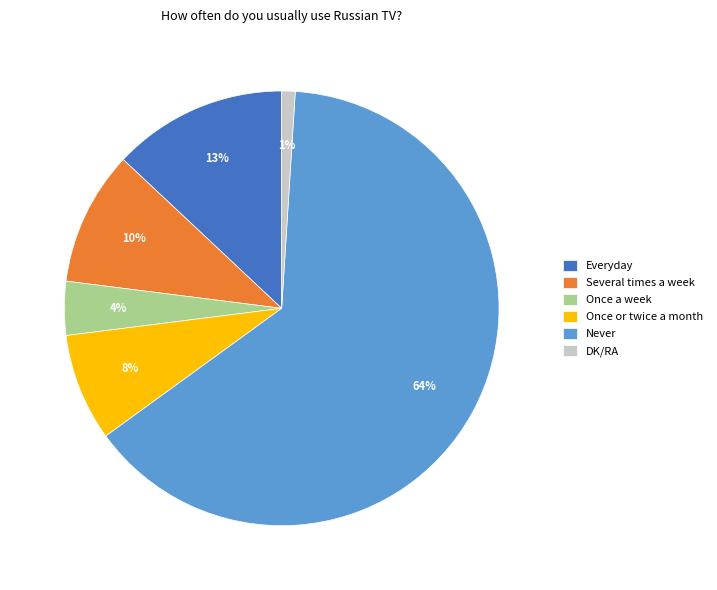

Which has a higher value, DK/RA or Never?

Never